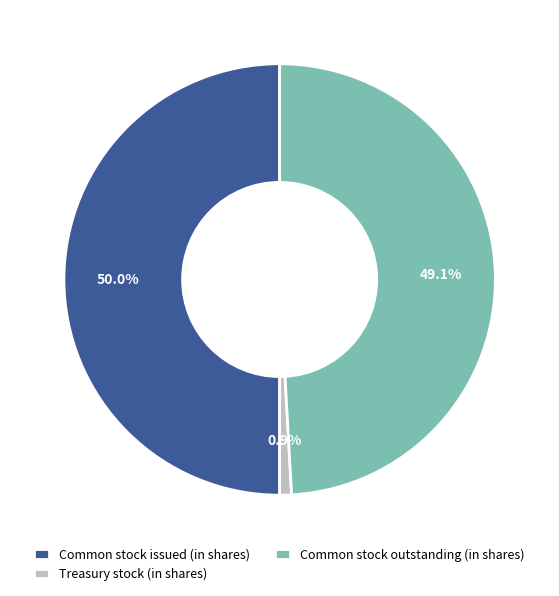

Approximately how many times larger is the value at Common stock issued (in shares) compared to Common stock outstanding (in shares)?

1.0